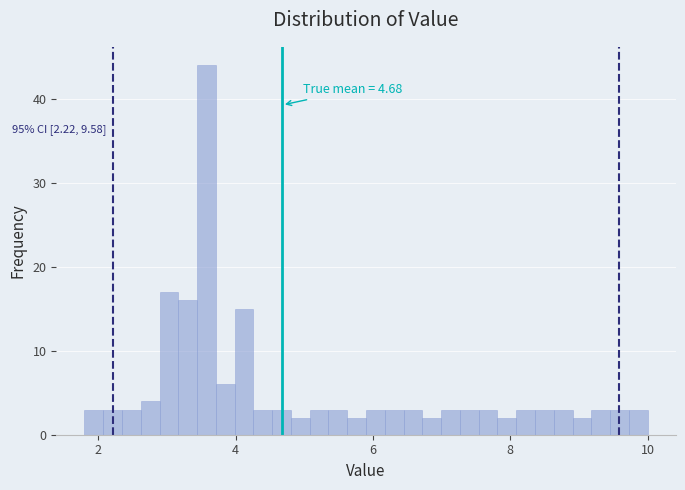

Read against the x-axis, roughly where is the centre of the tallest bar?

3.6